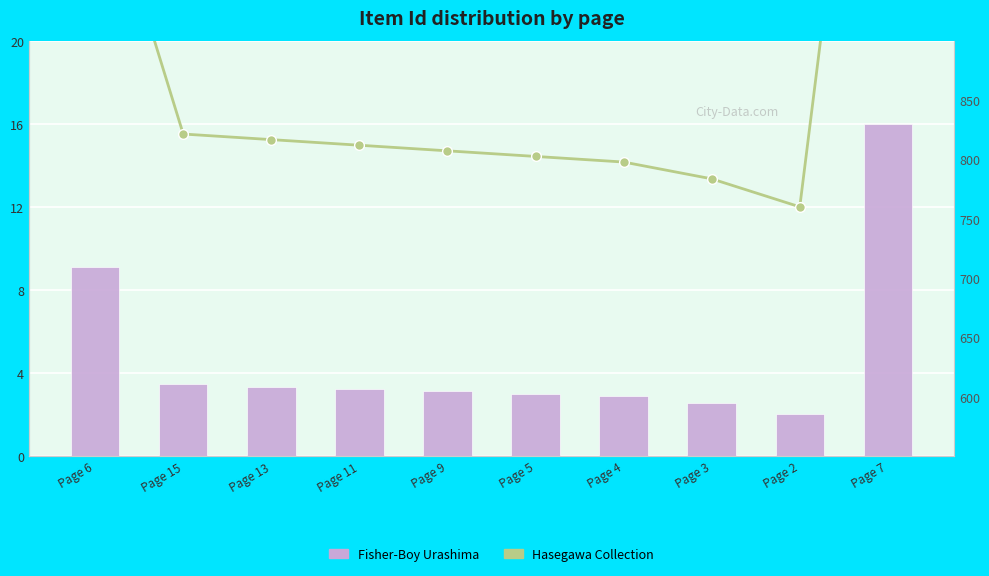

What is the maximum value for Hasegawa Collection?

1355.0